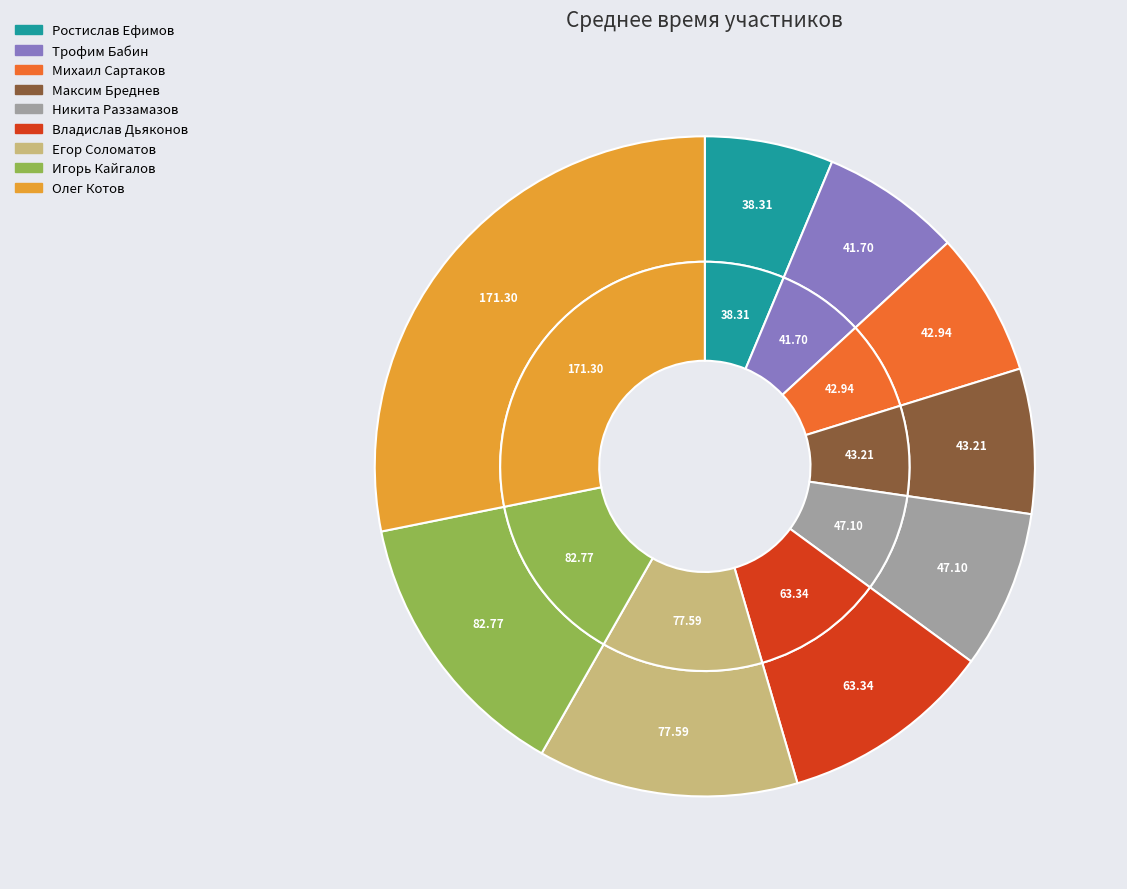

Count the number of slices in the pie.

9